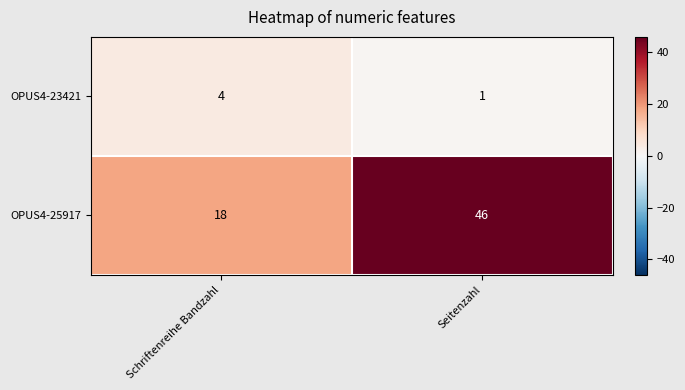

At which category is the sum across all series the highest?

Seitenzahl